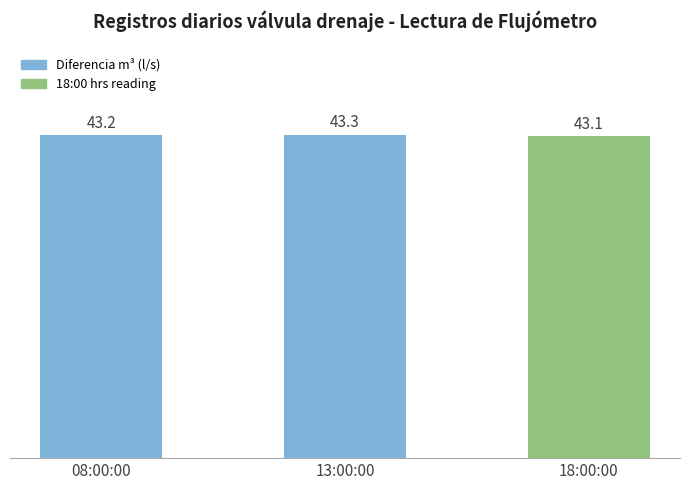

What position from the left is 08:00:00?

1